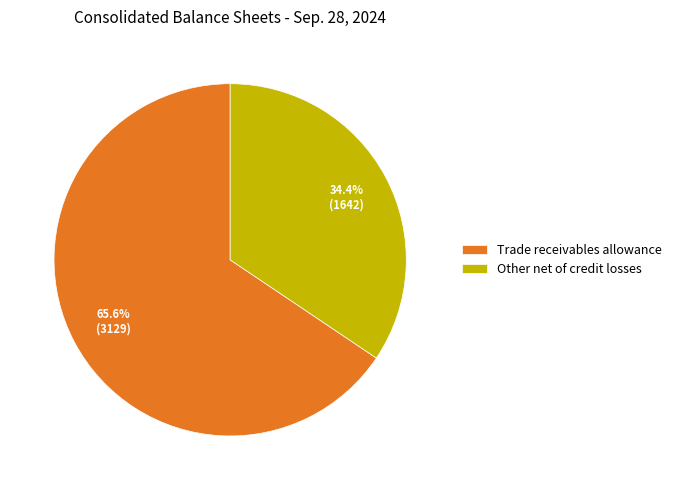

Approximately how many times larger is the value at Other net of credit losses compared to Trade receivables allowance?

0.5